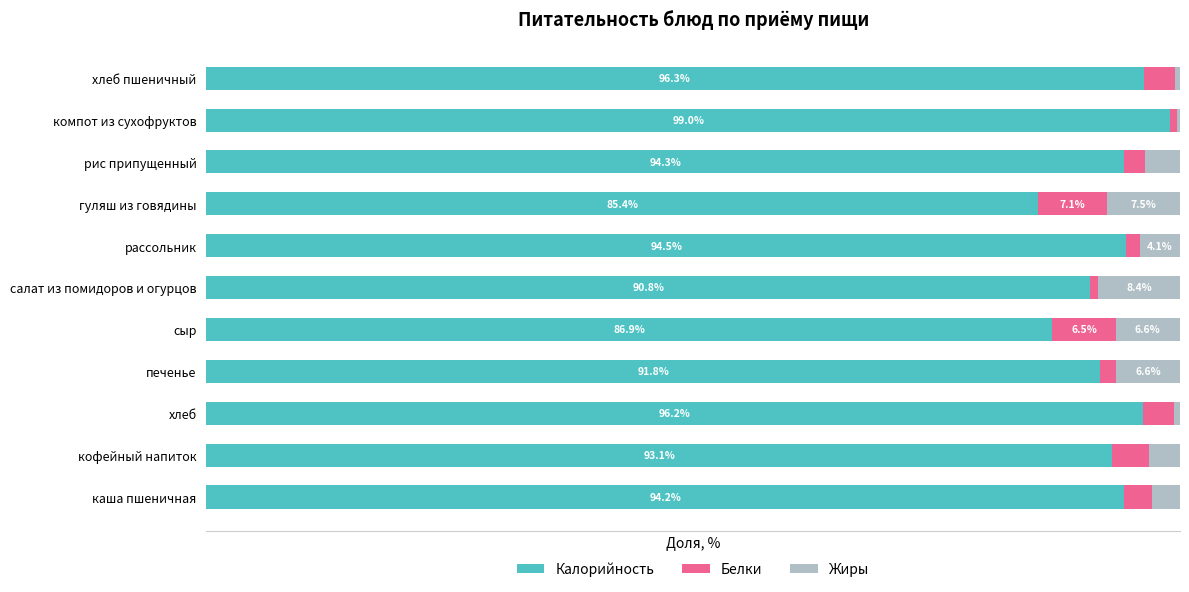

Which category has the highest value in the Калорийность series?

компот из сухофруктов